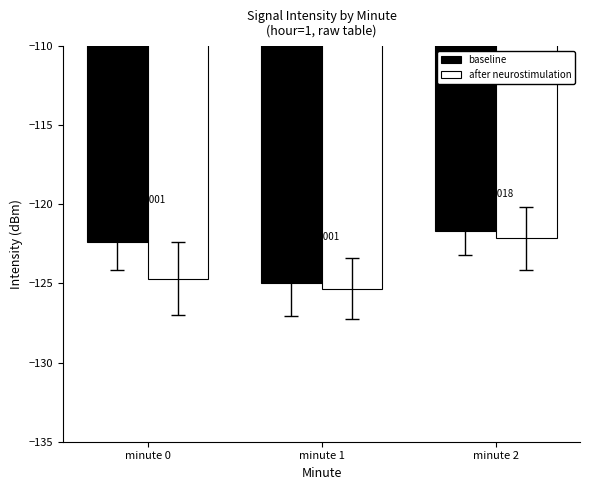

What is the minimum value shown in the chart?

-125.3